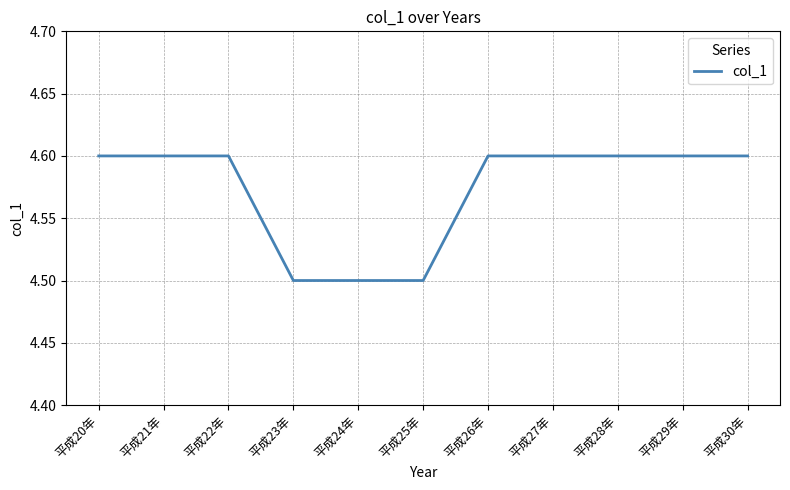

Is it true that the value at 平成30年 is 7.0?

False